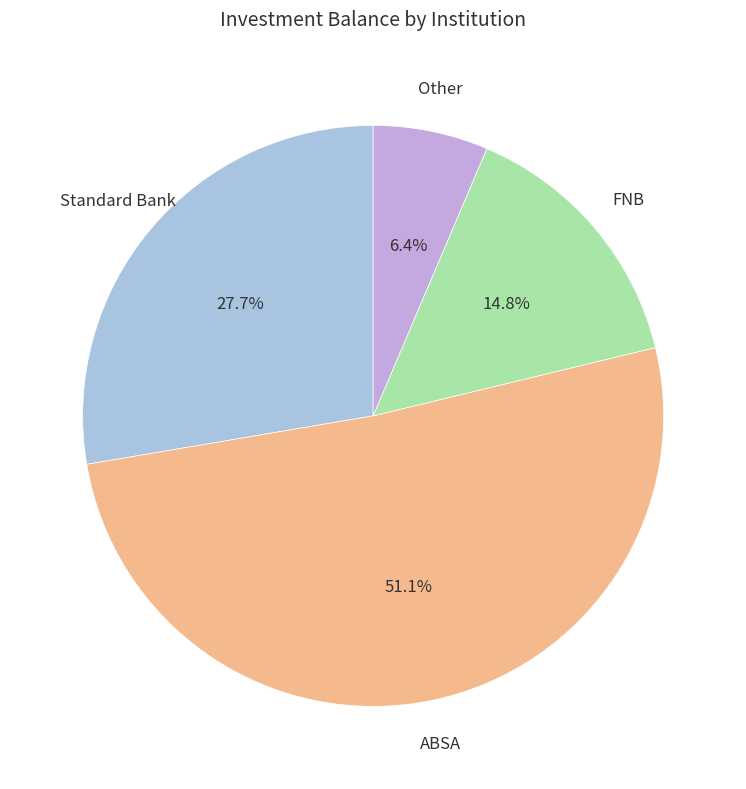

Does any single category account for the majority?

Yes